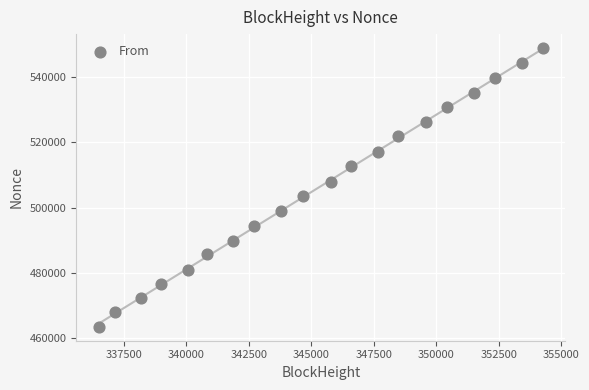

What is the range of X values (max minus min)?

17767